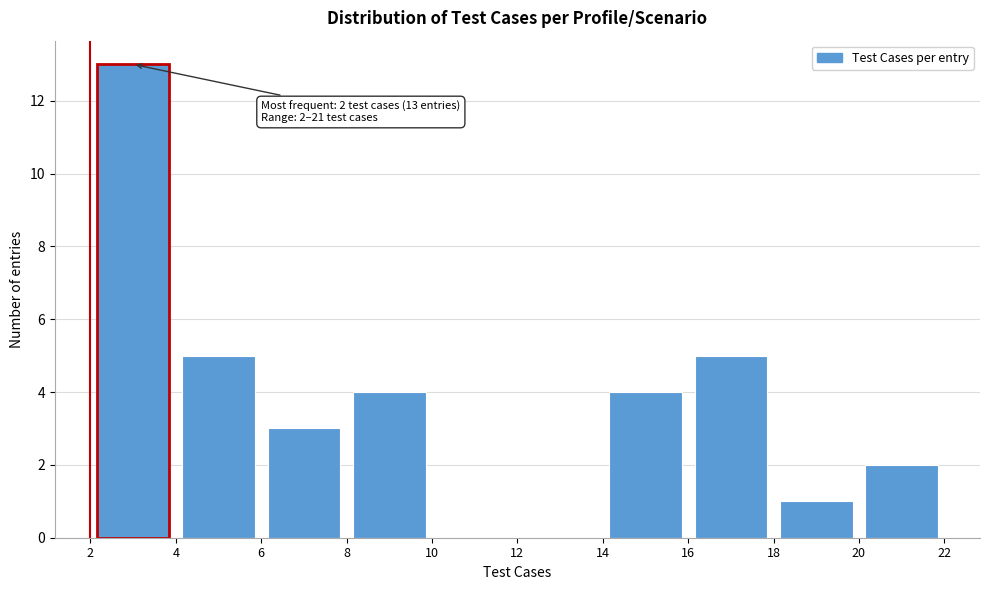

Which range on the x-axis has the tallest bar?

2 to 4